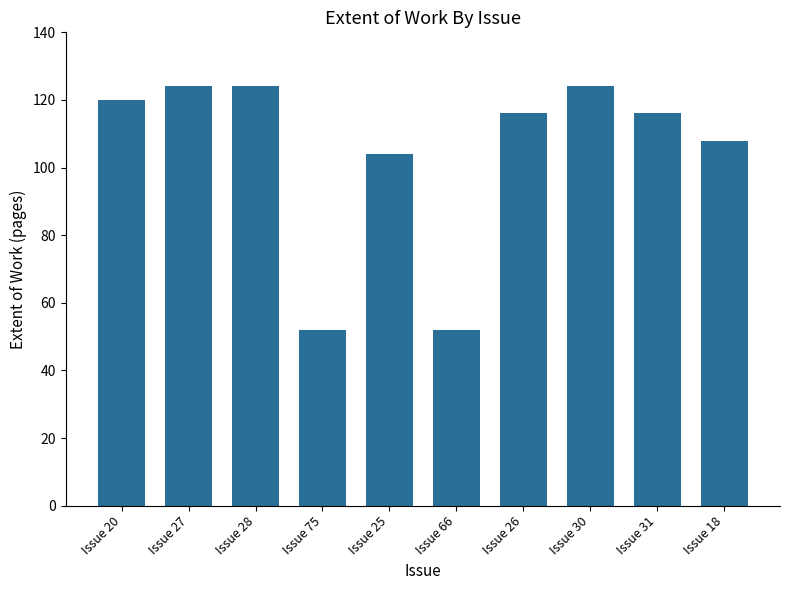

How many series are shown in this chart?

1